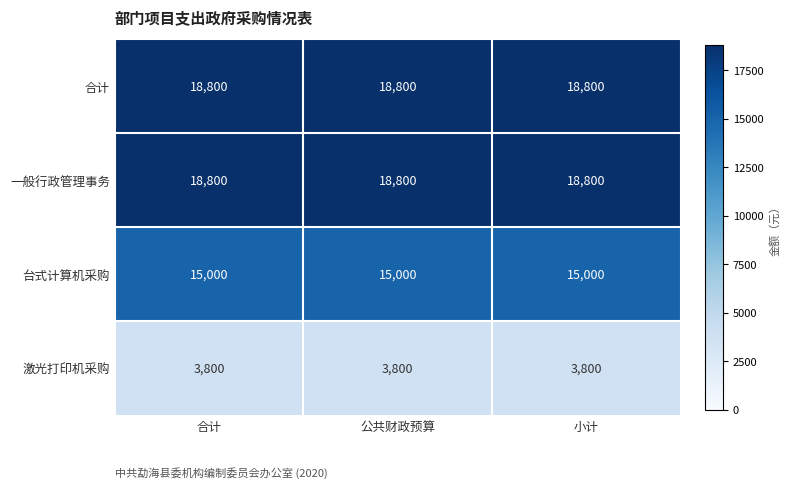

What is the difference between the highest and lowest values at 公共财政预算?

15000